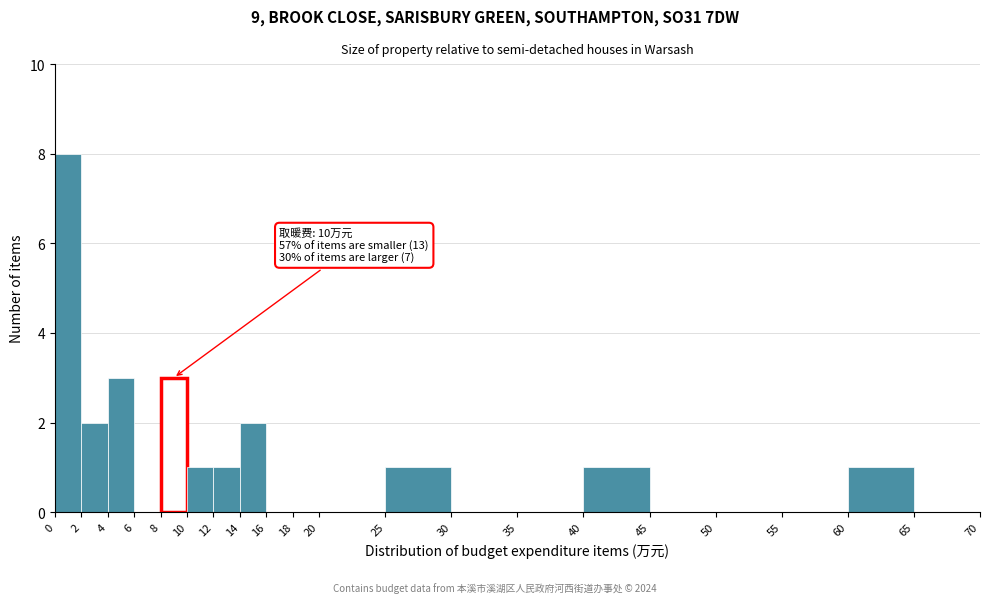

Over which range of the x-axis is the bar tallest?

0 to 2